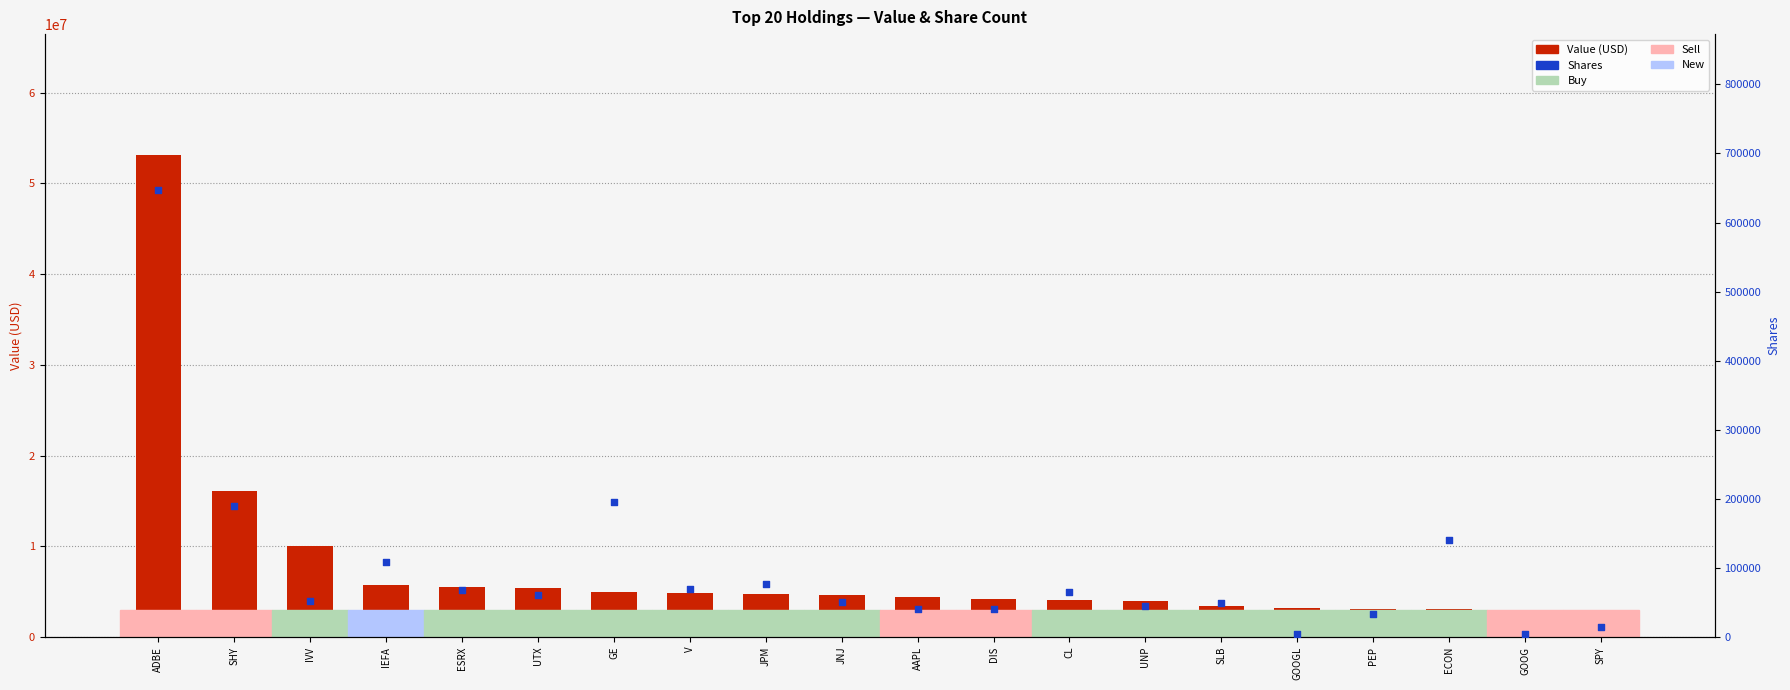

At how many categories does at least one series exceed 27073180?

1